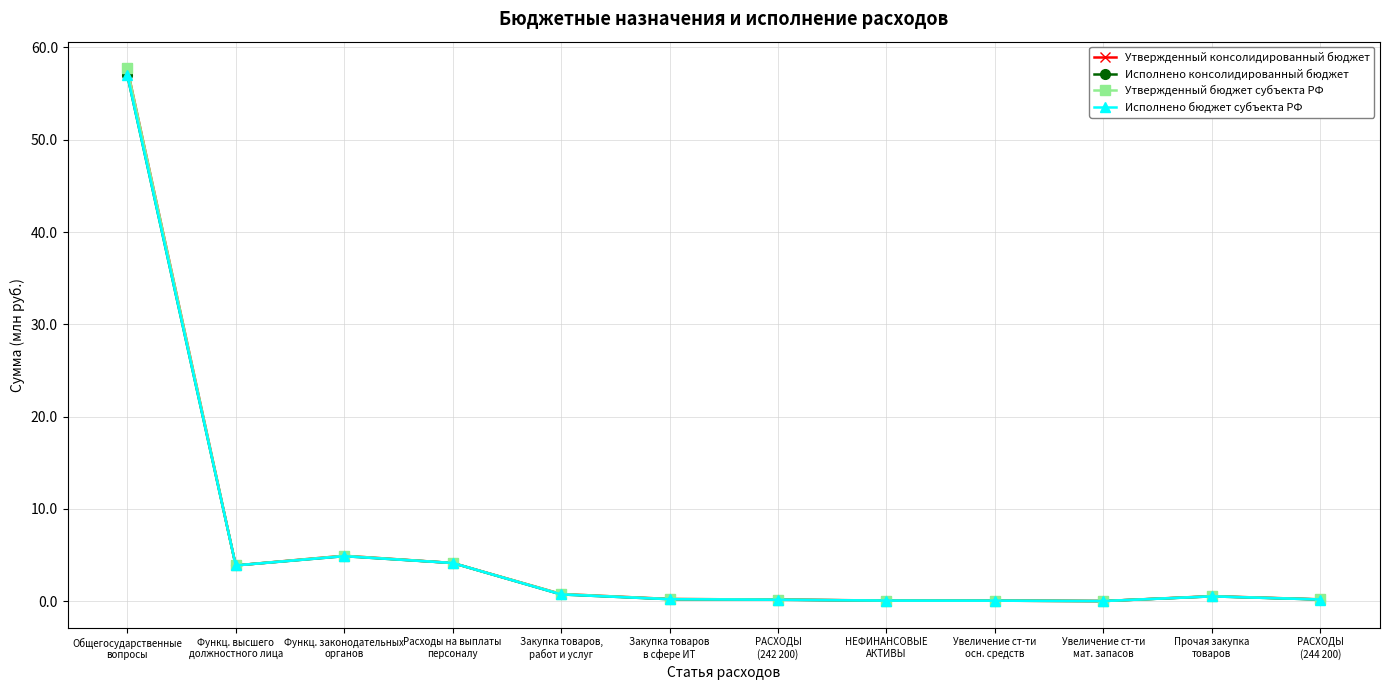

Which series has the largest total across all categories?

Утвержденный консолидированный бюджет